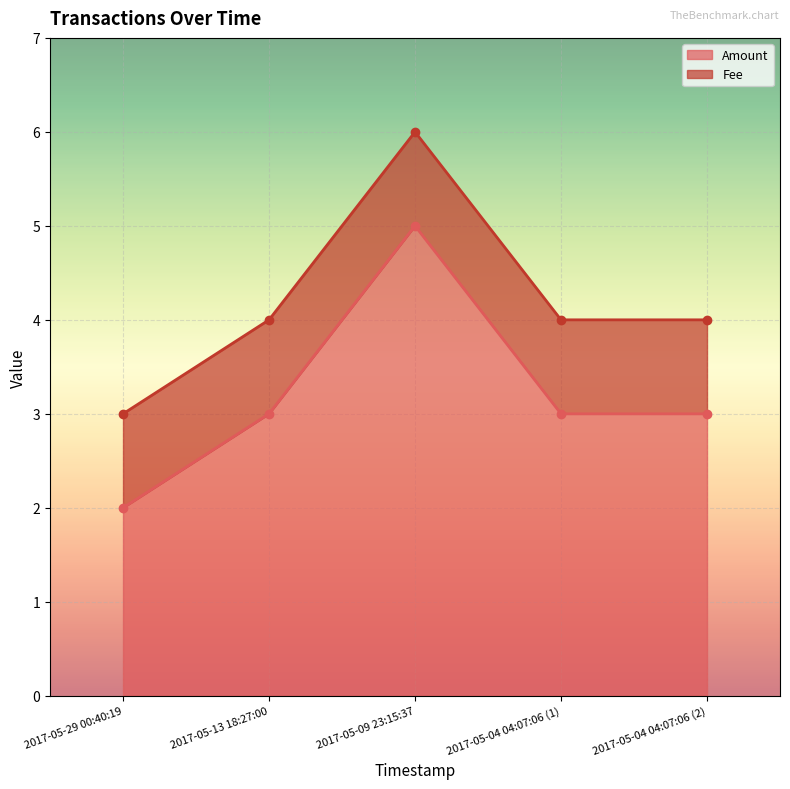

Is it true that the value at 2017-05-09 23:15:37 is 5?

True